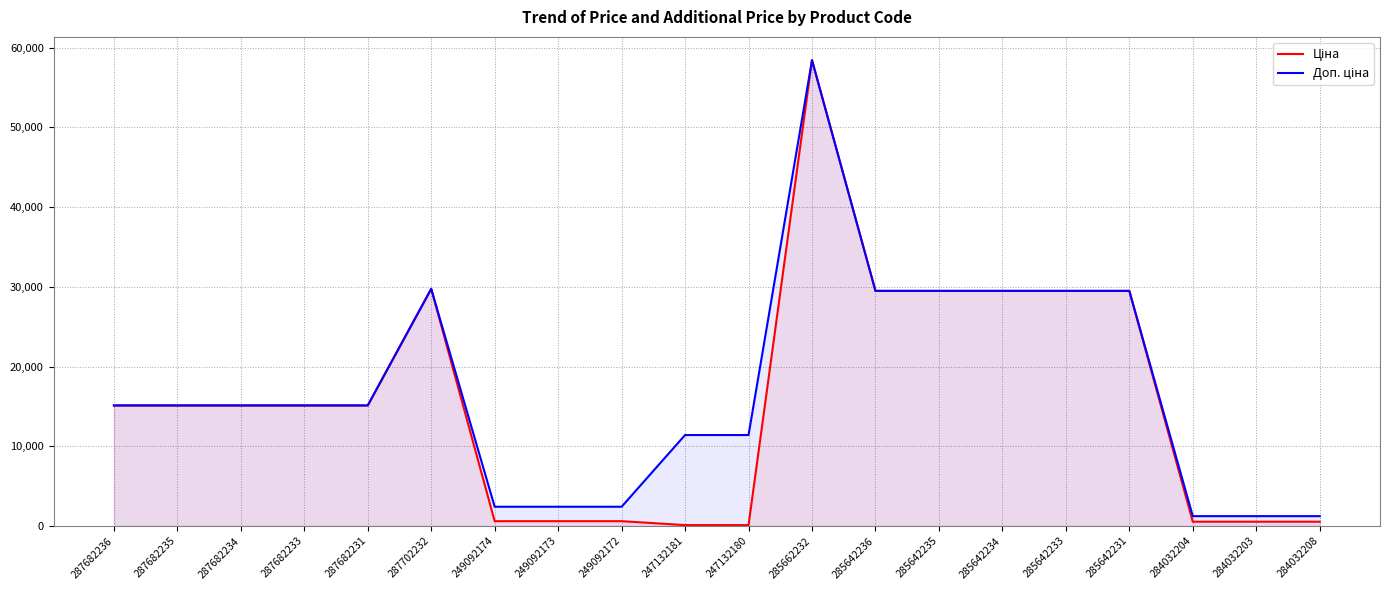

Reading left to right, extract all data points from this chart.

Ціна: 287682236=15120.0	287682235=15120.0	287682234=15120.0	287682233=15120.0	287682231=15120.0	287702232=29747.2	249092174=603.7	249092173=603.7	249092172=603.7	247132181=114.1	247132180=114.1	285662232=58426.5	285642236=29491.5	285642235=29491.5	285642234=29491.5	285642233=29491.5	285642231=29491.5	284032204=539.0	284032203=539.0	284032208=539.0
Доп. ціна: 287682236=15120.0	287682235=15120.0	287682234=15120.0	287682233=15120.0	287682231=15120.0	287702232=29747.2	249092174=2414.8	249092173=2414.8	249092172=2414.8	247132181=11410.0	247132180=11410.0	285662232=58426.5	285642236=29491.5	285642235=29491.5	285642234=29491.5	285642233=29491.5	285642231=29491.5	284032204=1235.4	284032203=1235.4	284032208=1235.4